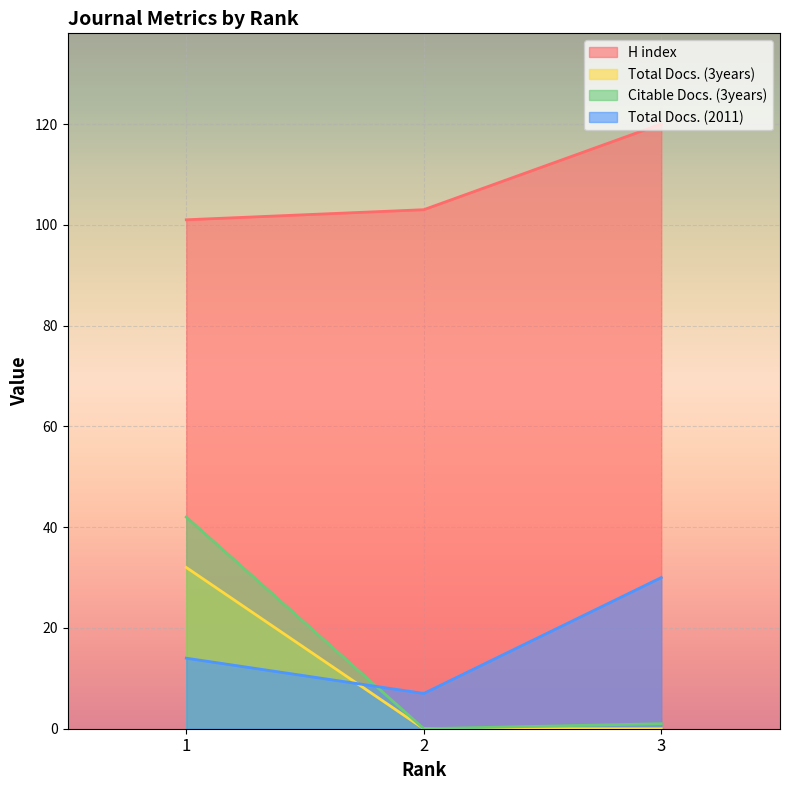

Which series has the widest spread of values?

Citable Docs. (3years)